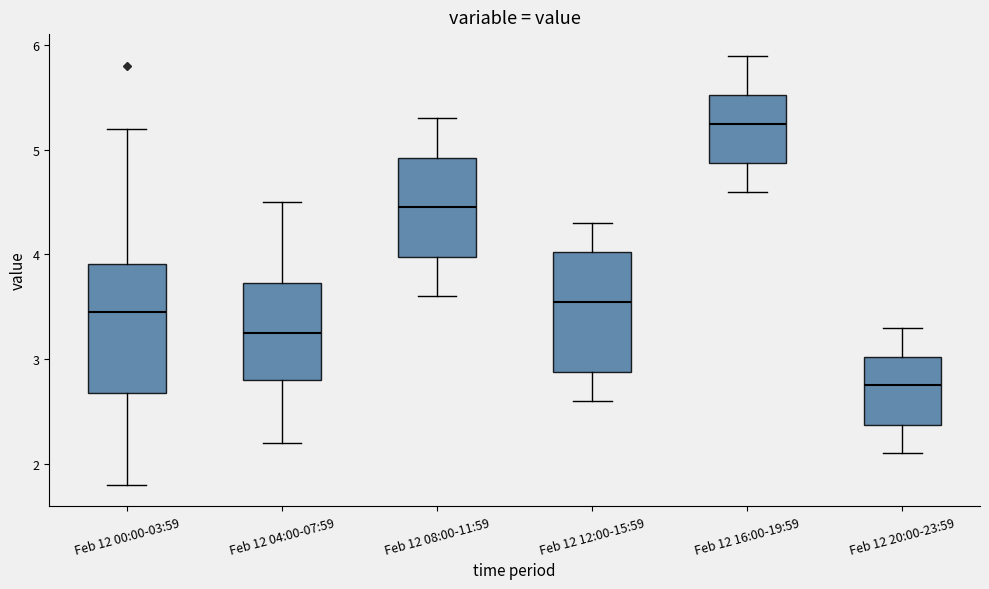

Reading left to right, transcribe this box plot: for each box, give where its median line is, the range the box spans, and where its two whiskers end, as read against the y-axis. The values are not printed on the chart, so give them approximately, as read against the axis.

Feb 12 00:00-03:59: median 3.5, box 2.7 to 3.9, whiskers 1.8 to 5.2
Feb 12 04:00-07:59: median 3.3, box 2.8 to 3.7, whiskers 2.2 to 4.5
Feb 12 08:00-11:59: median 4.5, box 4.0 to 4.9, whiskers 3.6 to 5.3
Feb 12 12:00-15:59: median 3.6, box 2.9 to 4.0, whiskers 2.6 to 4.3
Feb 12 16:00-19:59: median 5.3, box 4.9 to 5.5, whiskers 4.6 to 5.9
Feb 12 20:00-23:59: median 2.8, box 2.4 to 3.0, whiskers 2.1 to 3.3